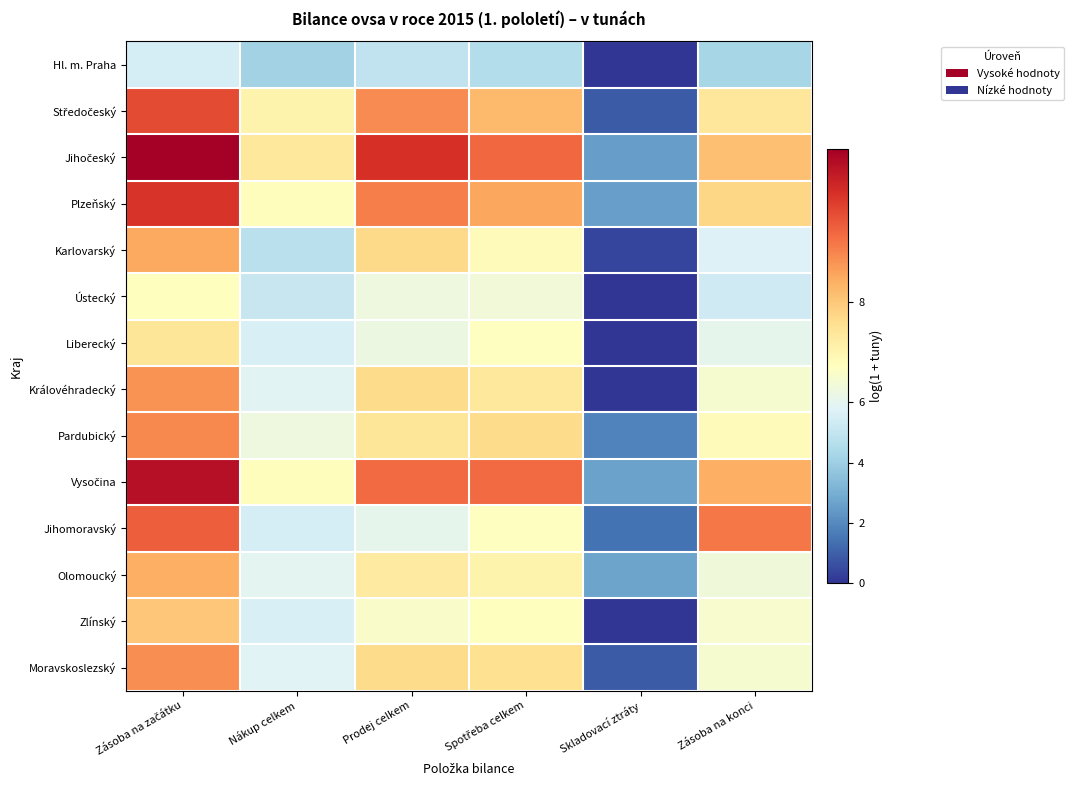

Which category has the lowest value across all series?

Skladovací ztráty